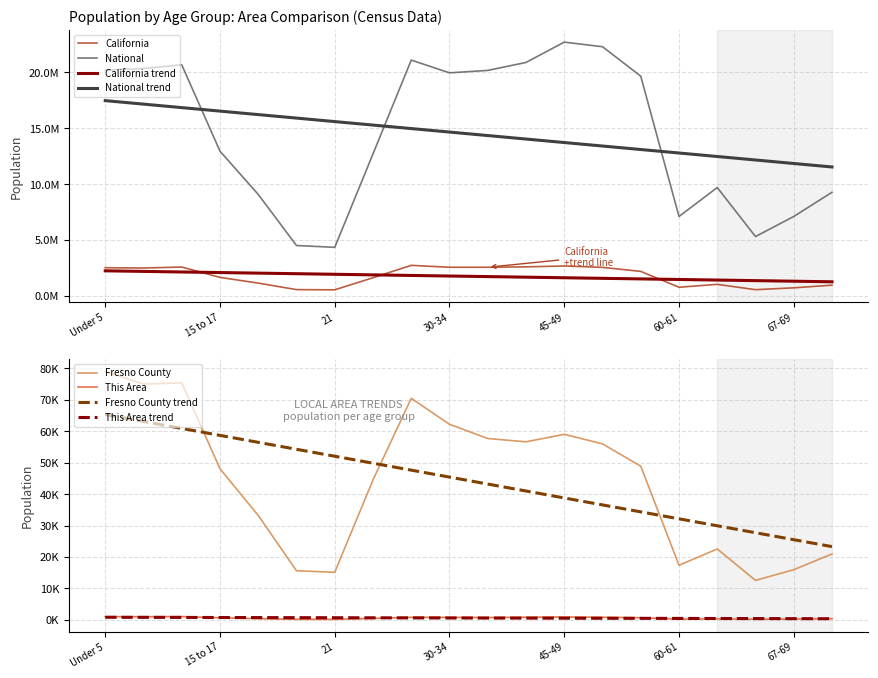

Which series has the largest total across all categories?

National